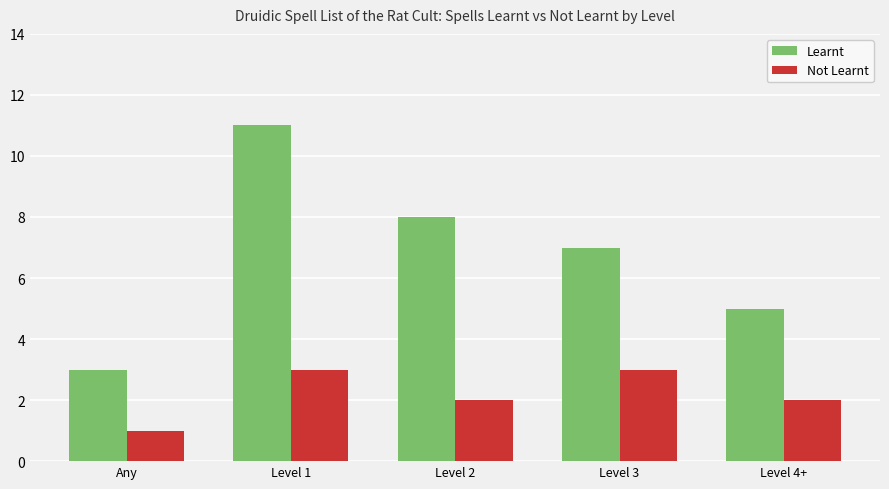

Reading left to right, what are all the values shown in this chart?

Learnt: 3	11	8	7	5
Not Learnt: 1	3	2	3	2